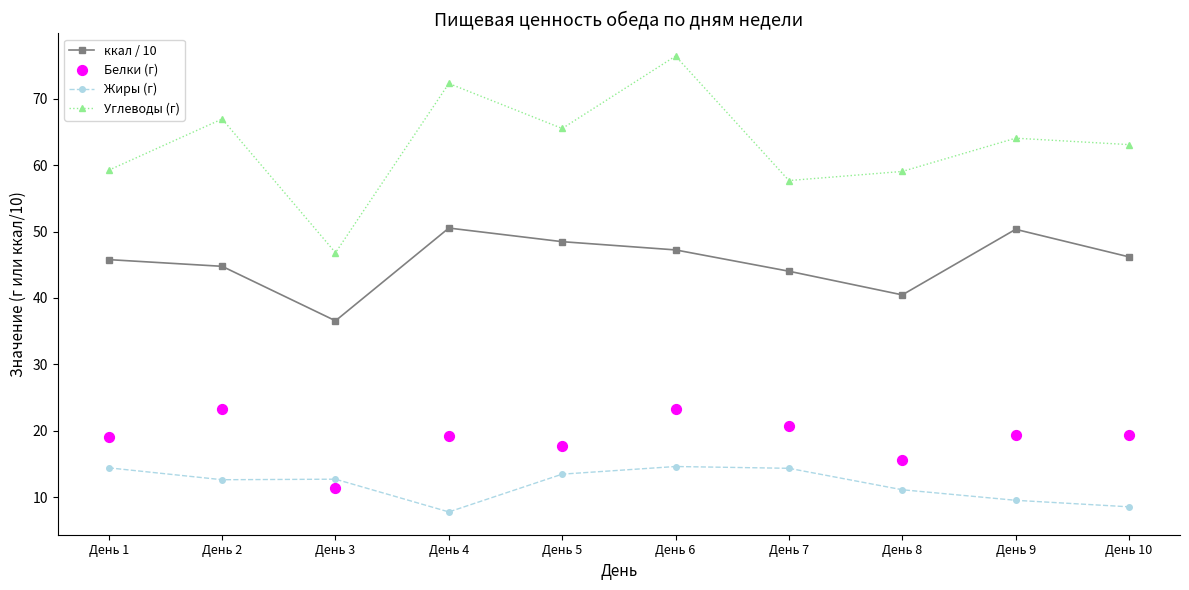

At how many categories does at least one series exceed 31?

10